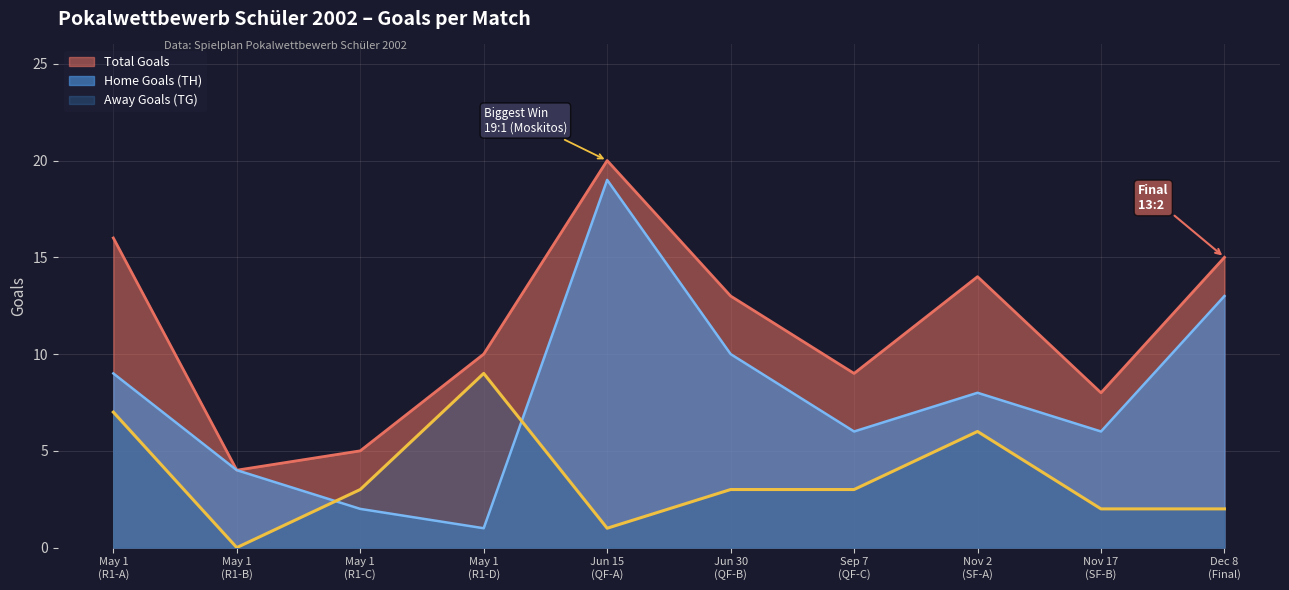

Which series has the largest total across all categories?

Total Goals